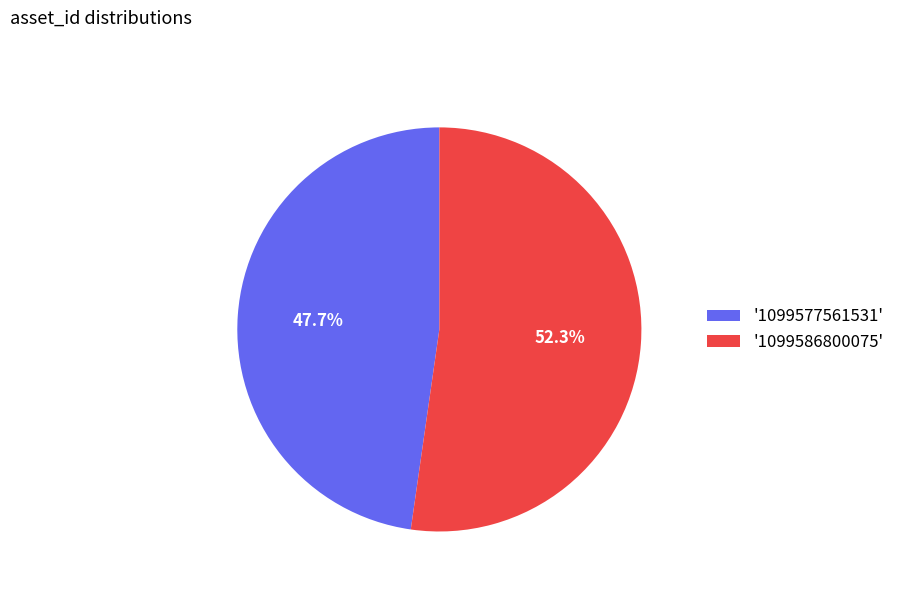

What percentage is NOT represented by '1099577561531'?

52.3%